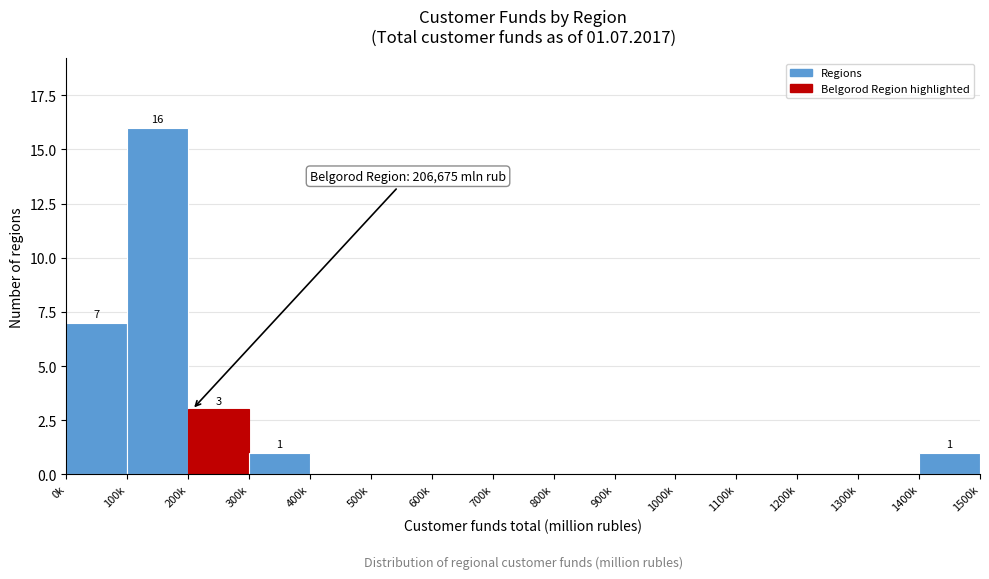

Reading right to left, extract all data points from this chart.

1400k=1	1300k=0	1200k=0	1100k=0	1000k=0	900k=0	800k=0	700k=0	600k=0	500k=0	400k=0	300k=1	200k=3	100k=16	0k=7